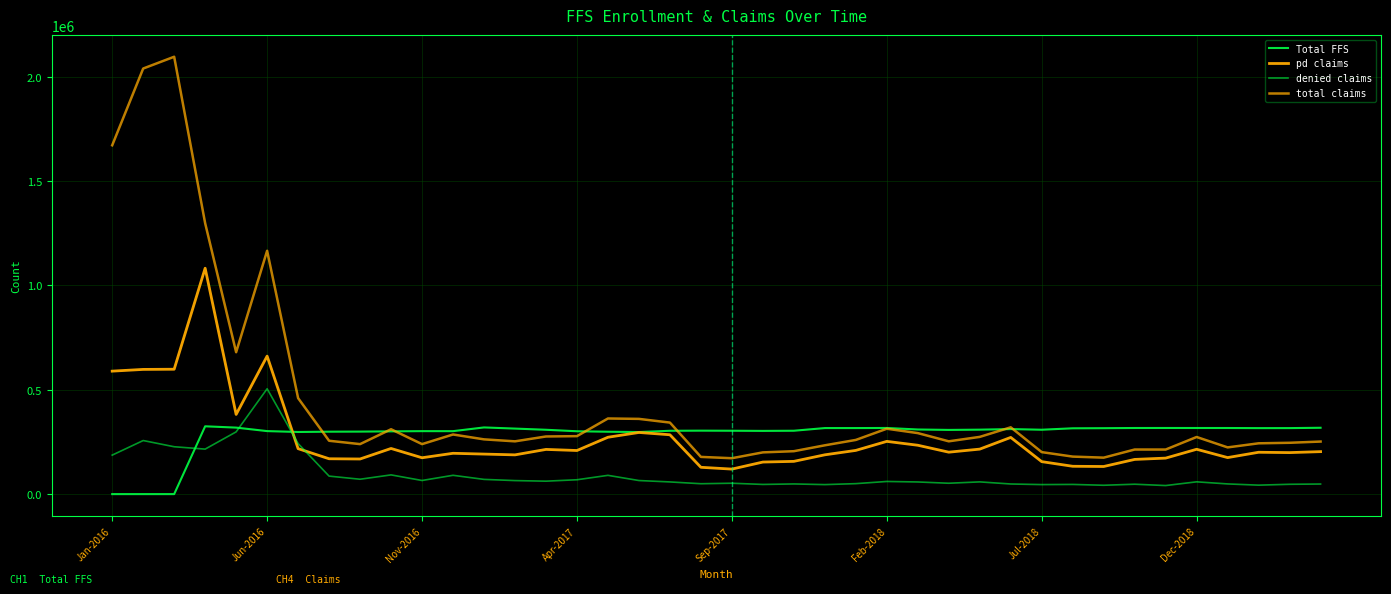

How many lines are shown in the chart?

4